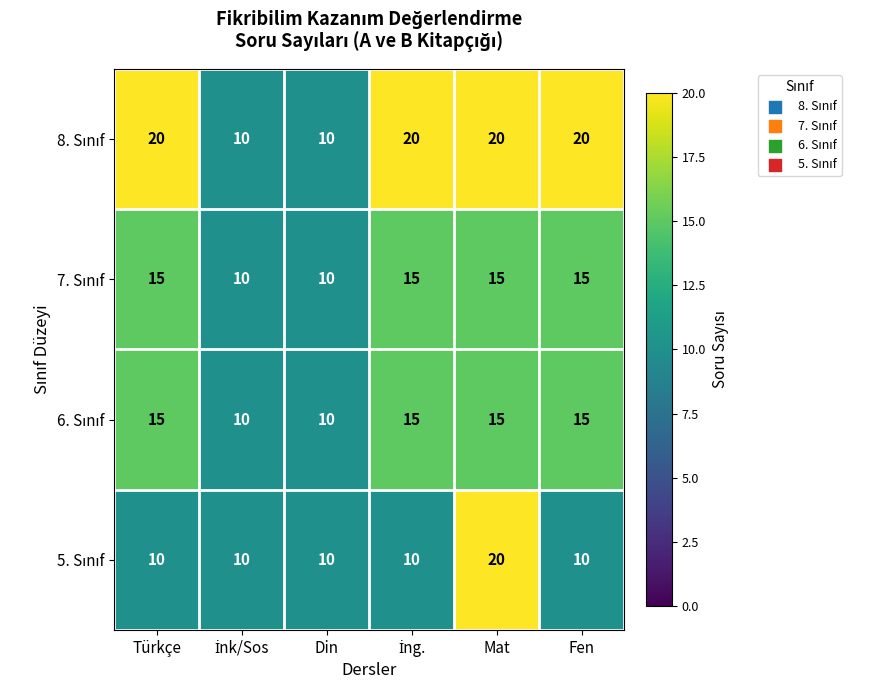

What is the difference between the highest and lowest values at Türkçe?

10